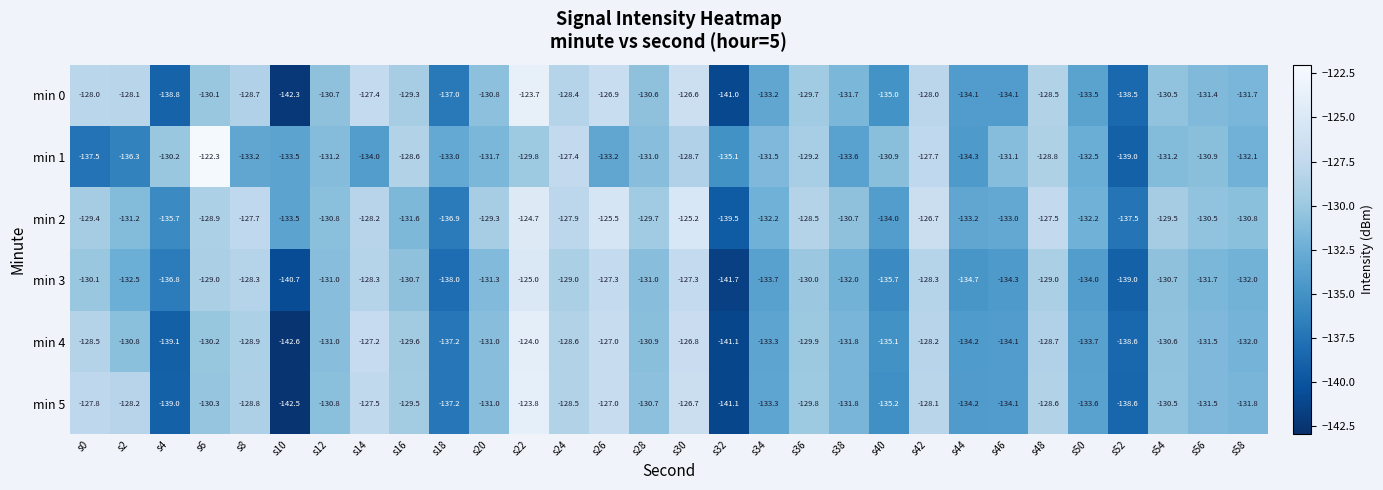

At which label is min 1 closest to -130?

s4